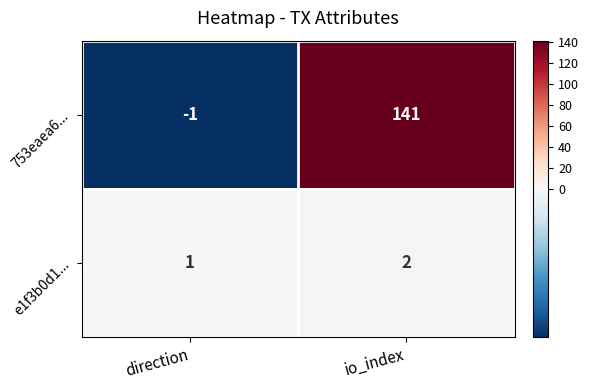

What is the difference between the maximum and minimum values in the 753eaea6... series?

142